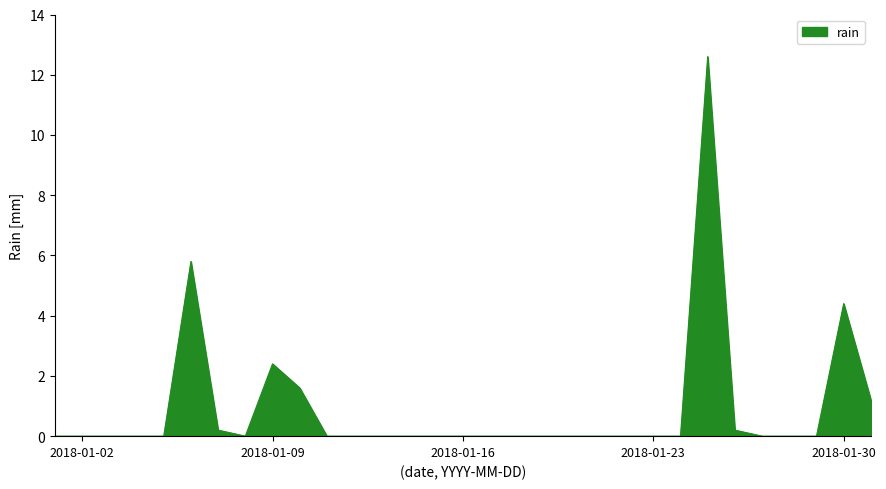

What is the difference between the maximum and minimum values?

12.6